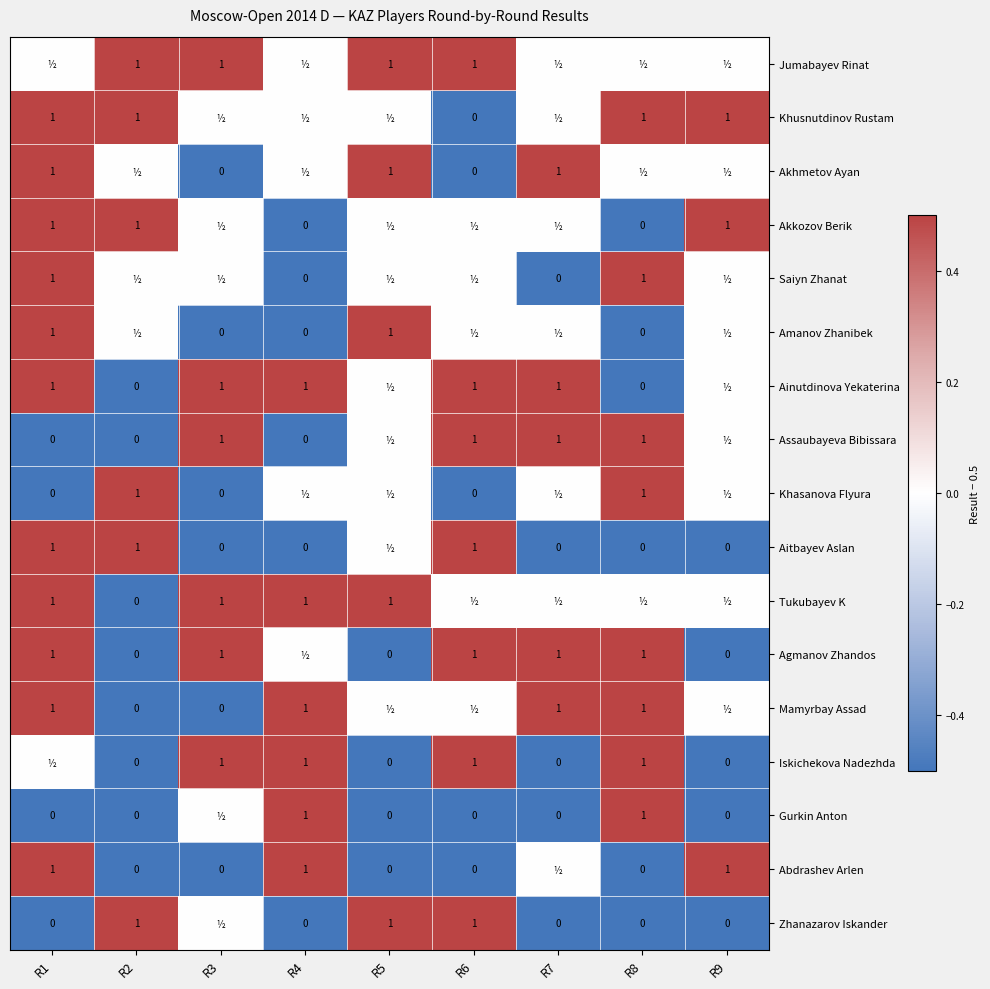

The Assaubayeva Bibissara series shows 0 at R8. True or false?

False